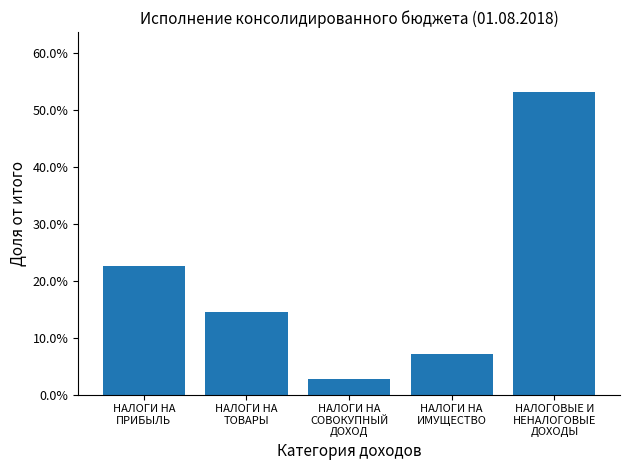

What is the difference between the maximum and minimum values?

0.5